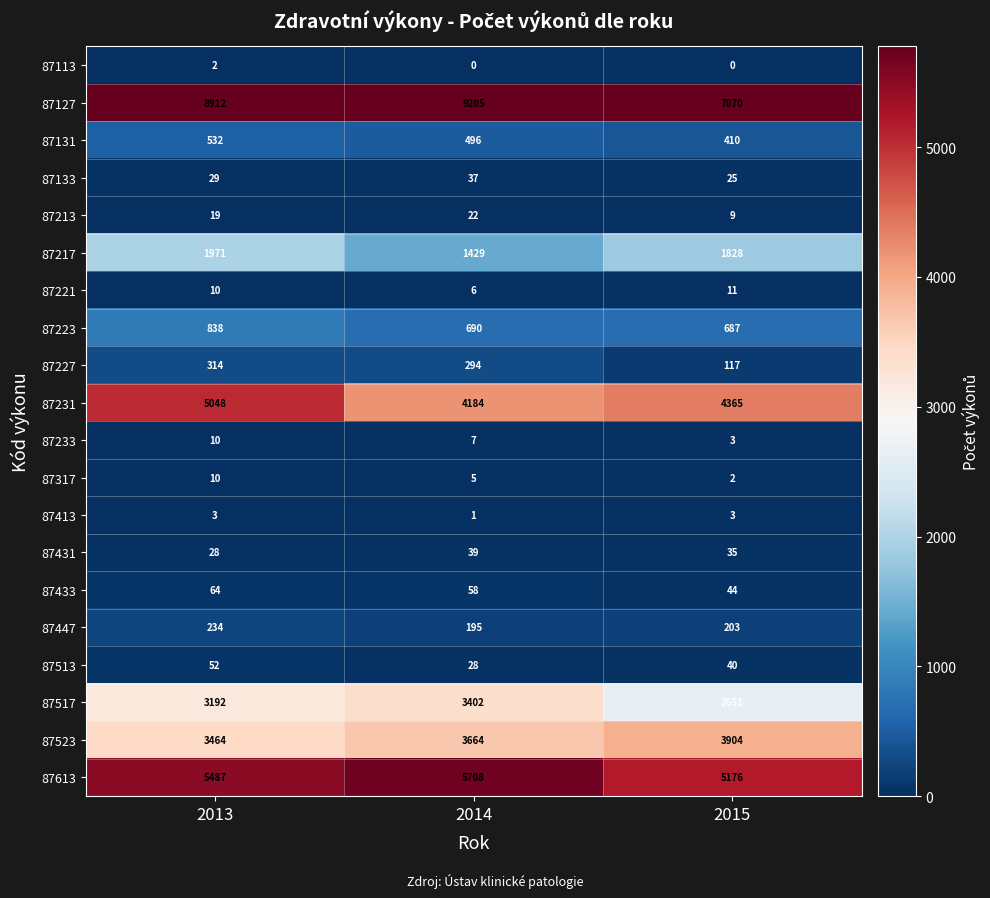

Rank the series at 2014 from lowest to highest value.

87113, 87413, 87317, 87221, 87233, 87213, 87513, 87133, 87431, 87433, 87447, 87227, 87131, 87223, 87217, 87517, 87523, 87231, 87613, 87127